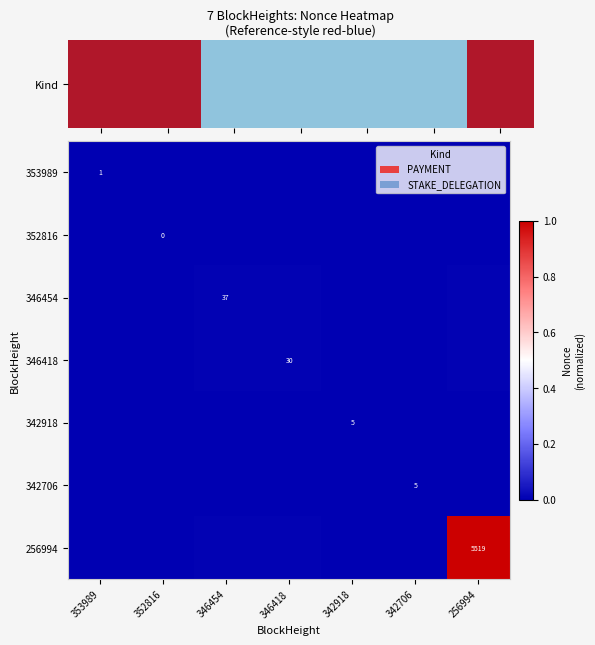

What is the sum of the 256994 values at 342918 and 256994?

1.0